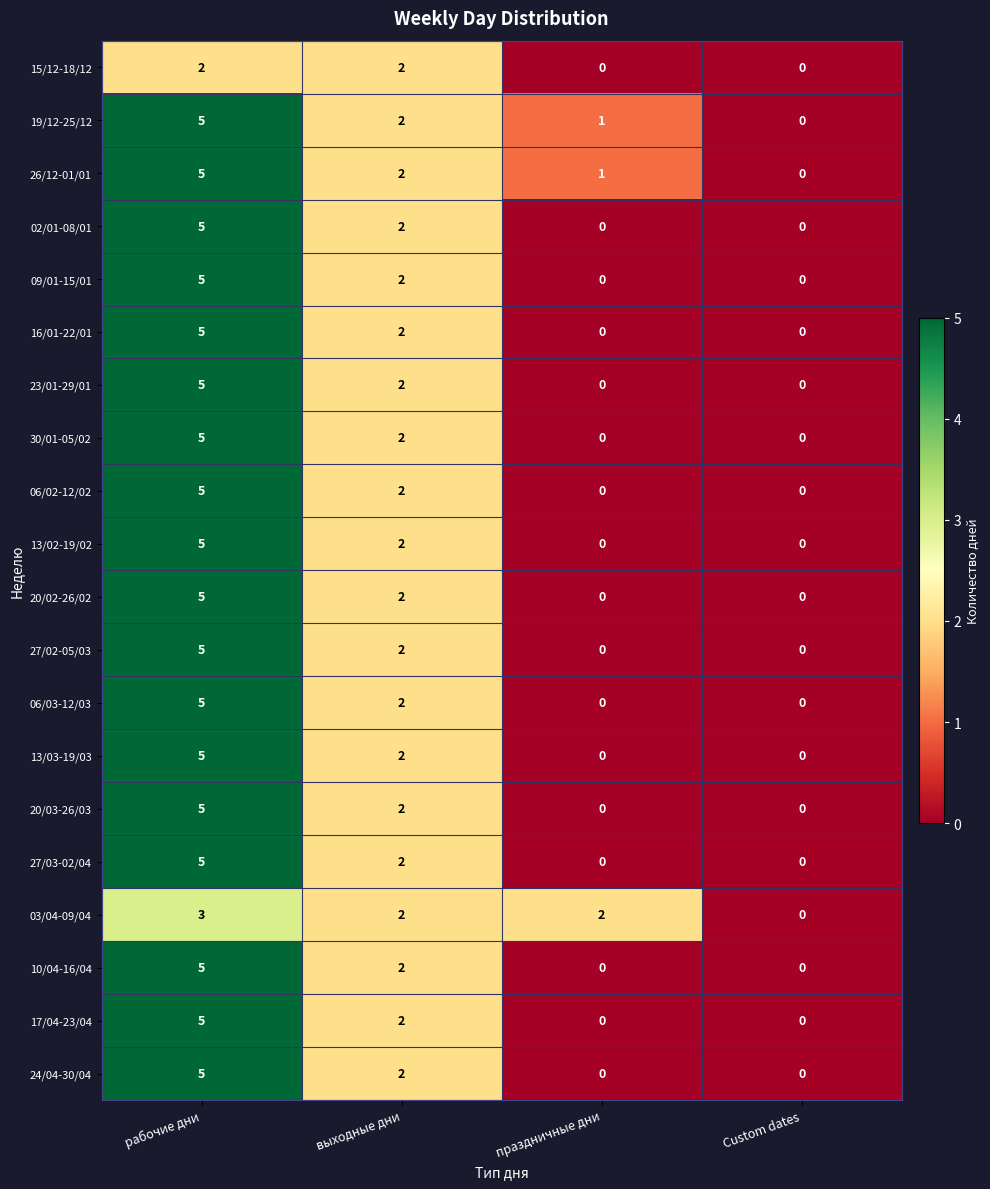

Count the 26/12-01/01 values in the range 1 to 5.

3